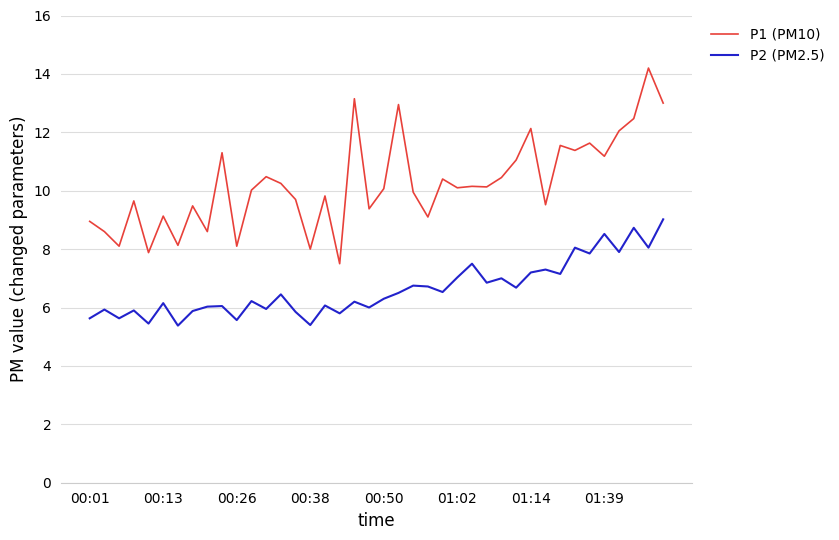

Which series has the largest range (max minus min)?

P1 (PM10)